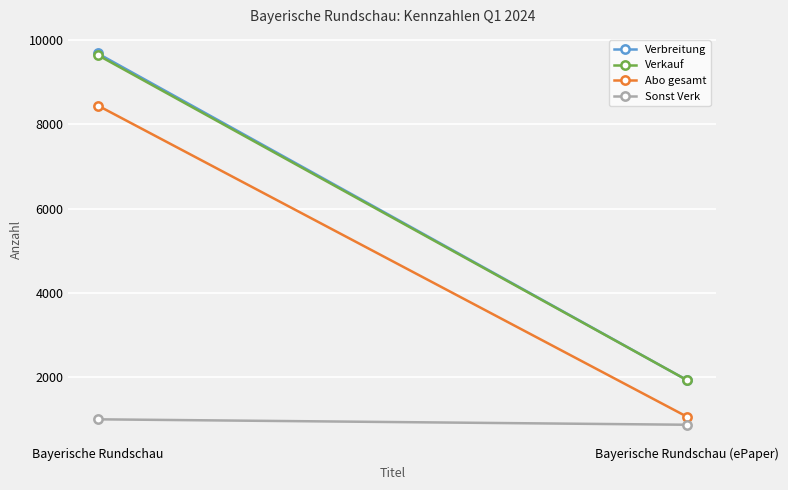

What is the sum of all Abo gesamt values?

9510